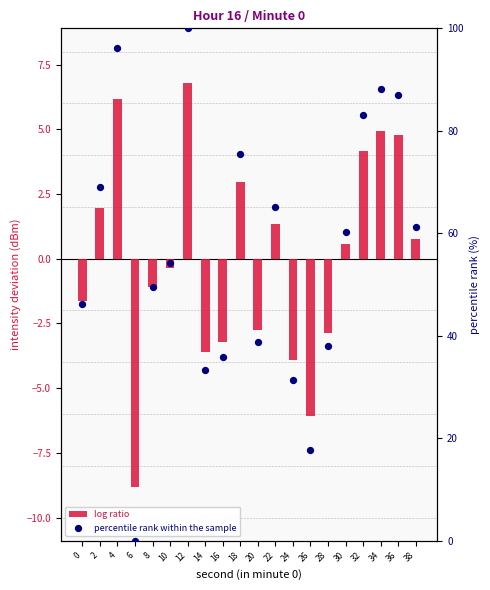

At which category is the sum across all series the highest?

12